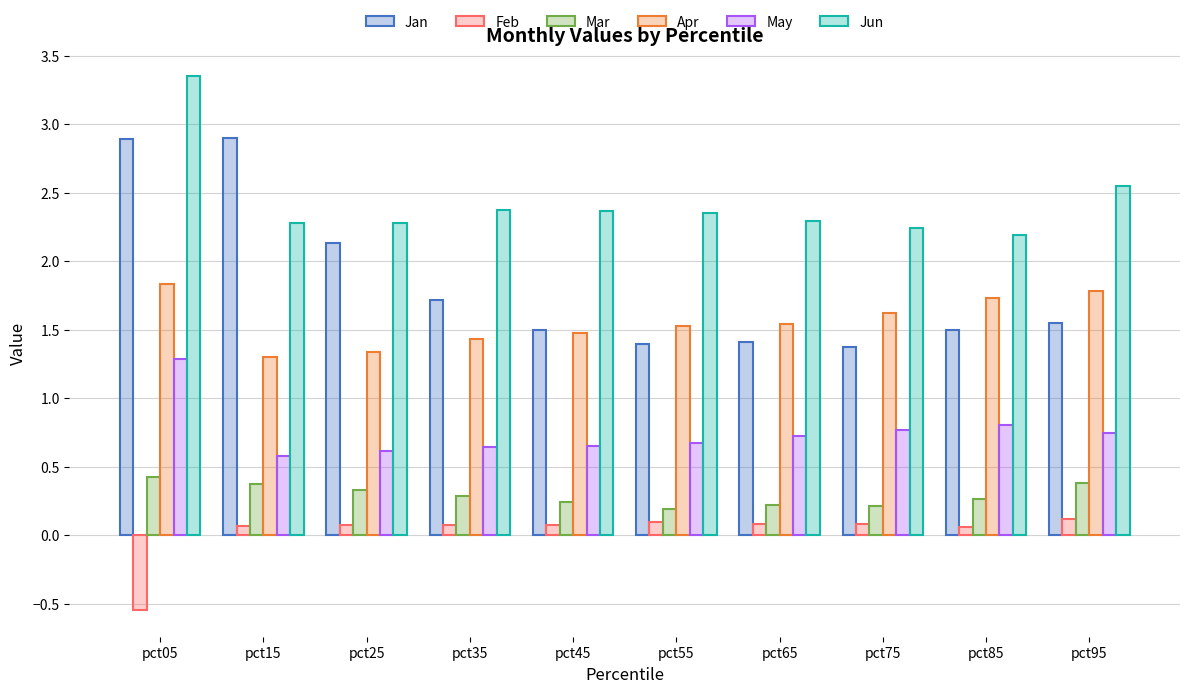

How many values in the Feb series are below 0?

1